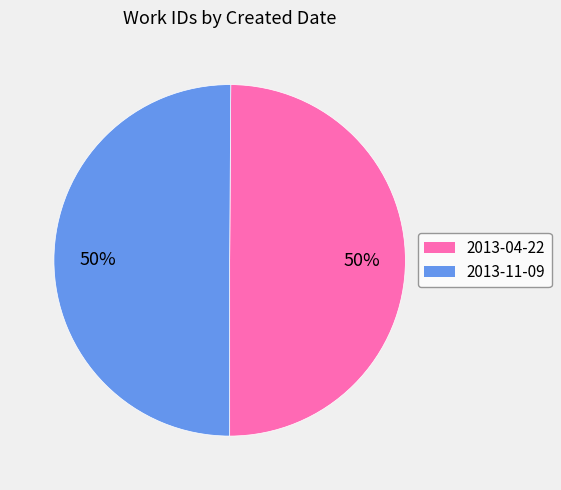

How many slices are in this pie chart?

2